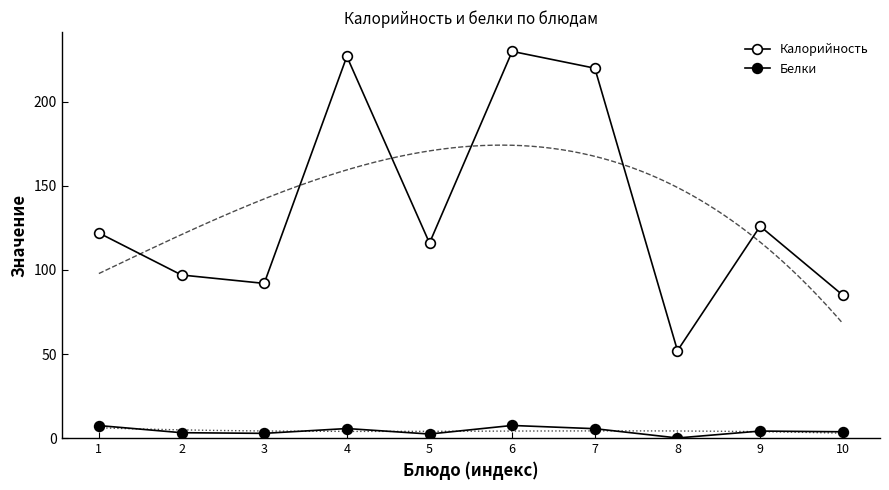

List the series in order of their overall mean, lowest first.

Белки, Калорийность